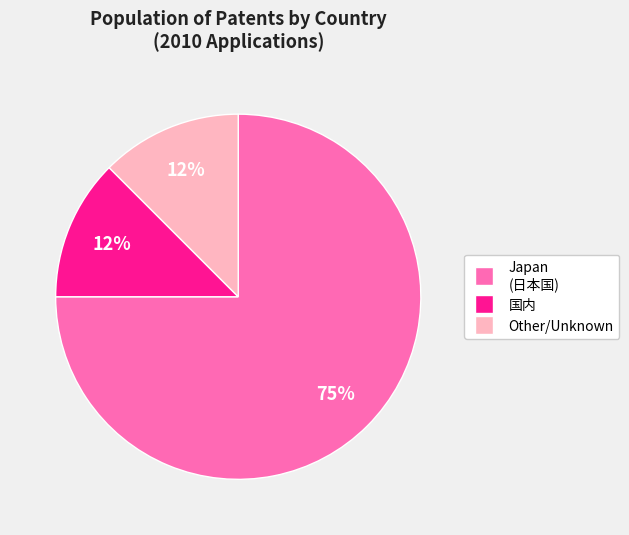

To the nearest percent, what is the average slice percentage?

33%